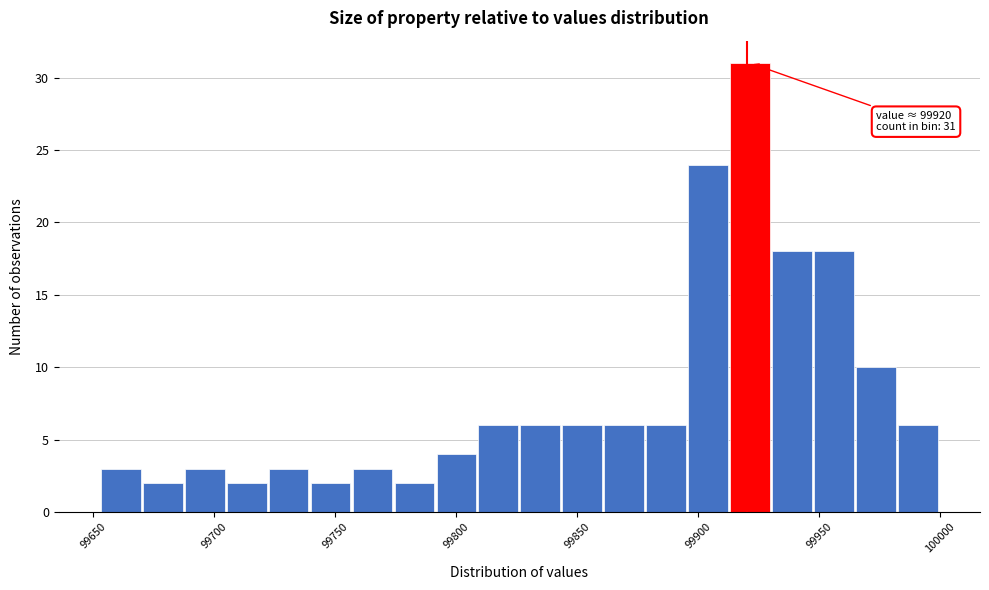

Read against the x-axis, roughly where is the centre of the tallest bar?

99920